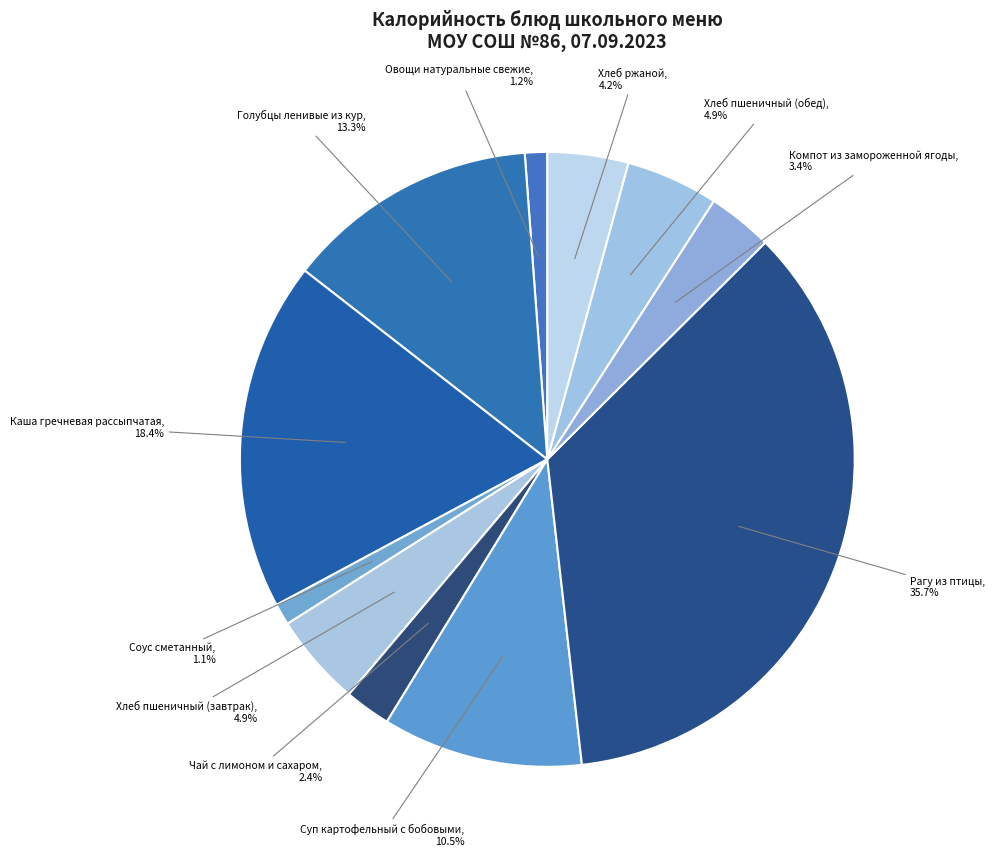

To the nearest percent, what is the difference between the largest and smallest slice percentages?

35%